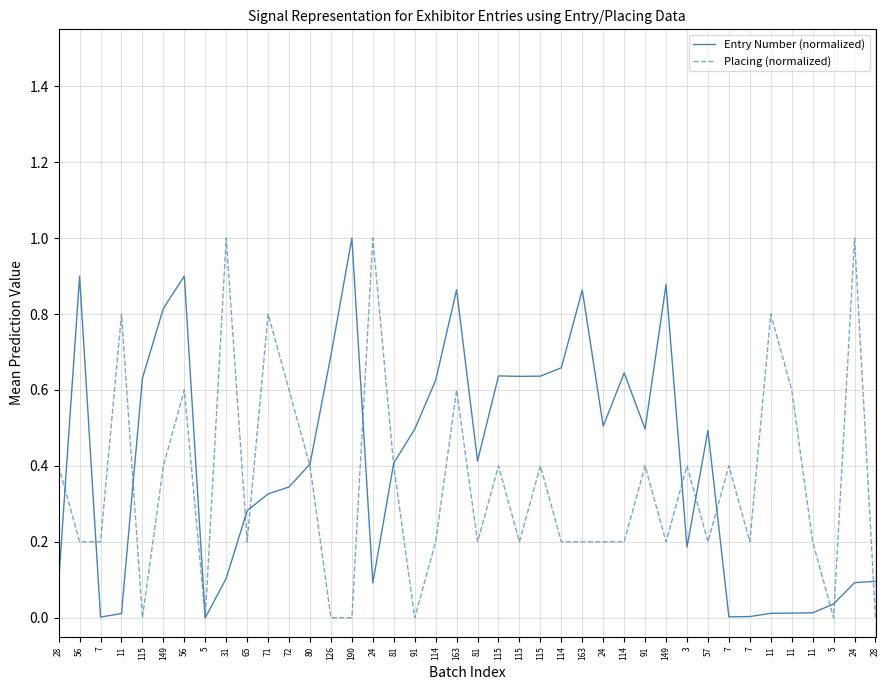

Between 115 and 190, which series saw the biggest shift?

Entry Number (normalized)